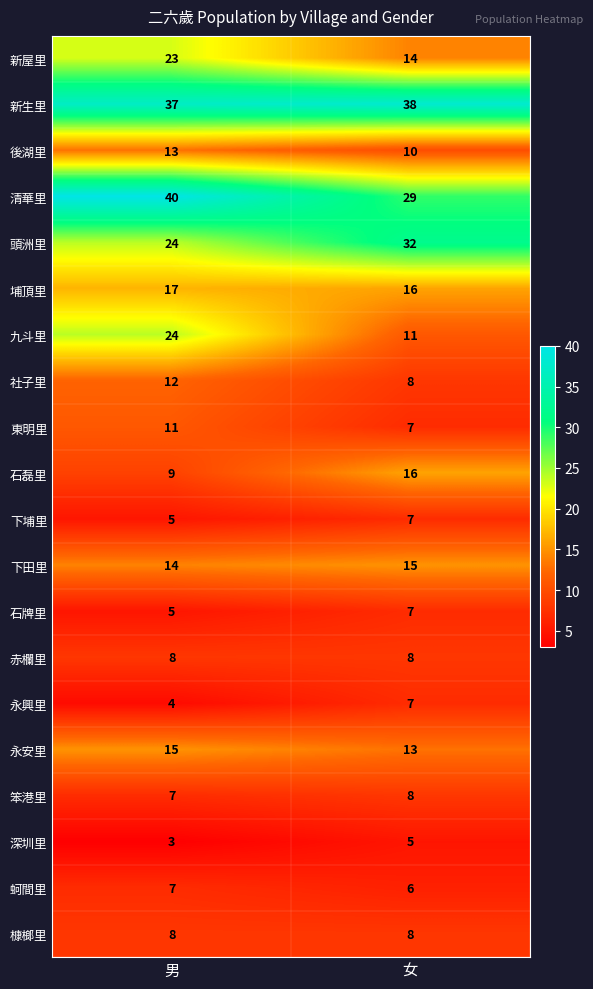

At which category does the chart reach its minimum across all series?

男